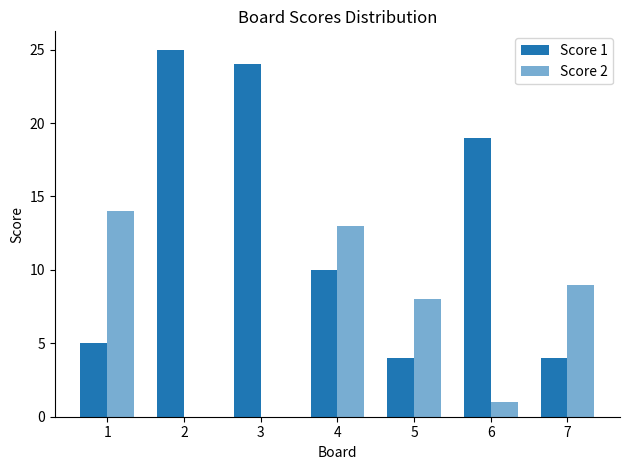

What is the sum of all Score 1 values?

91